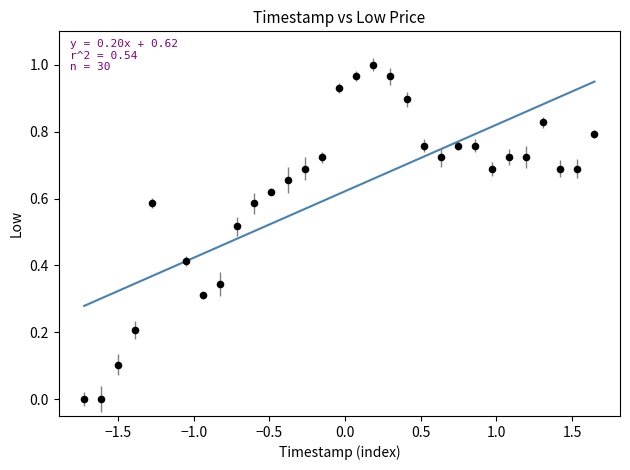

How many data points are displayed?

30